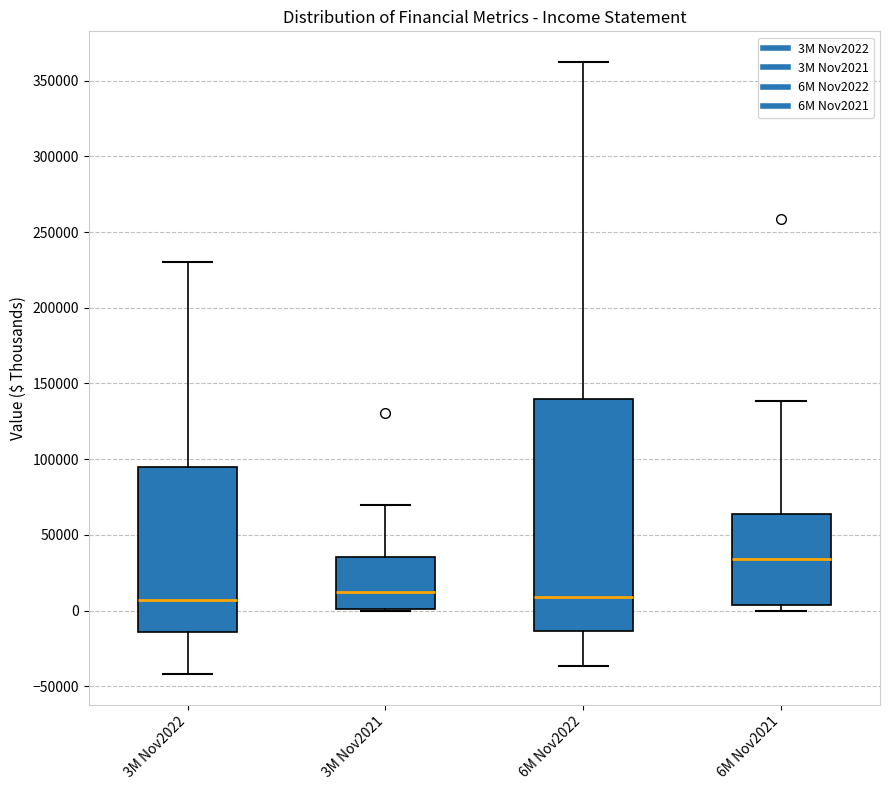

Reading left to right, read every box against the y-axis: the position of its median line, the range the box covers, and the ends of its whiskers. The values are not printed on the chart, so give them approximately, as read against the axis.

3M Nov2022: median 5000, box -15000 to 95000, whiskers -40000 to 230000
3M Nov2021: median 10000, box 0 to 35000, whiskers 0 to 70000
6M Nov2022: median 10000, box -15000 to 140000, whiskers -35000 to 360000
6M Nov2021: median 35000, box 5000 to 65000, whiskers 0 to 140000